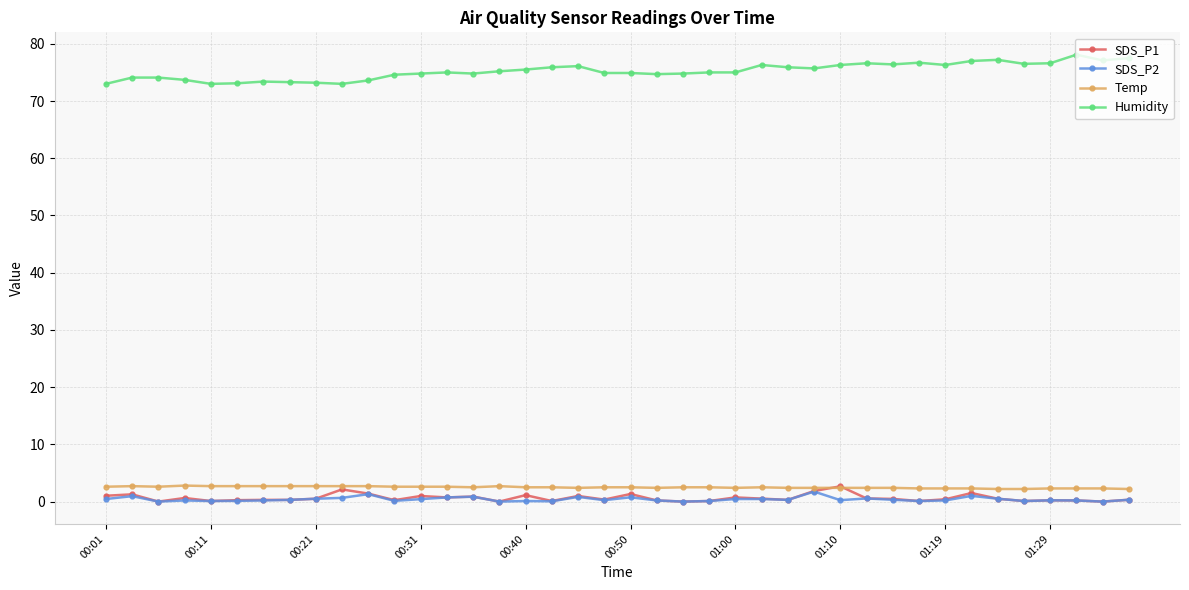

True or false: SDS_P1 has more than 2 points higher than both neighbors.

True